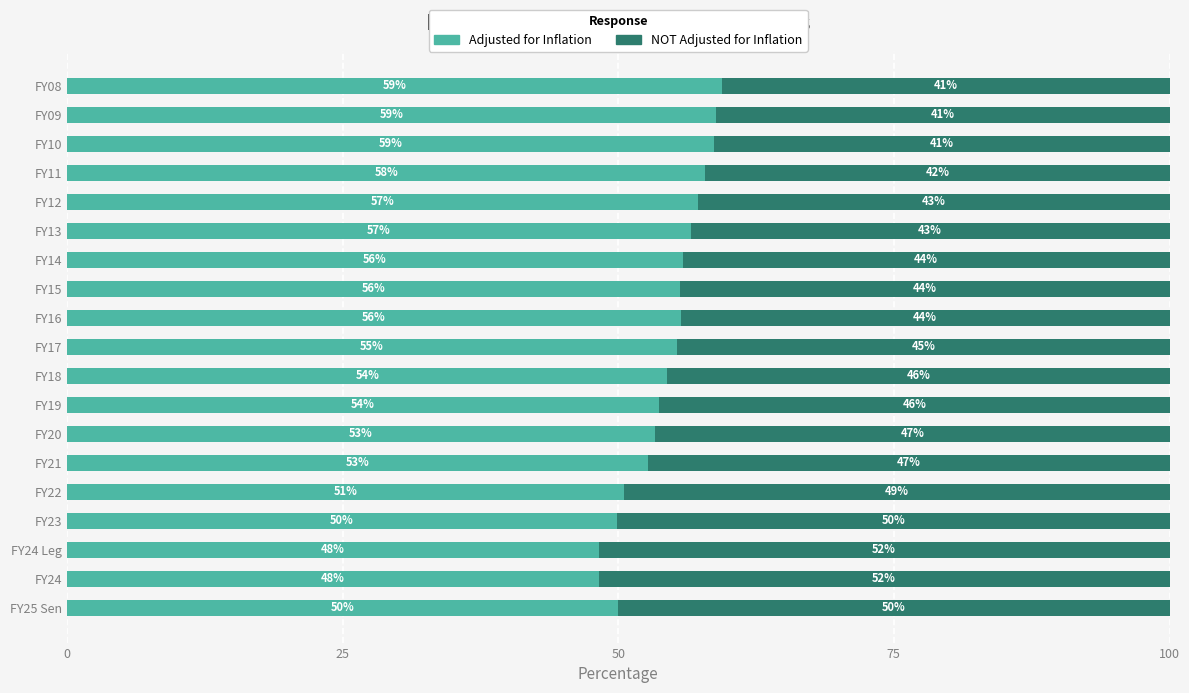

What is the total value across all series at FY20?

100.0